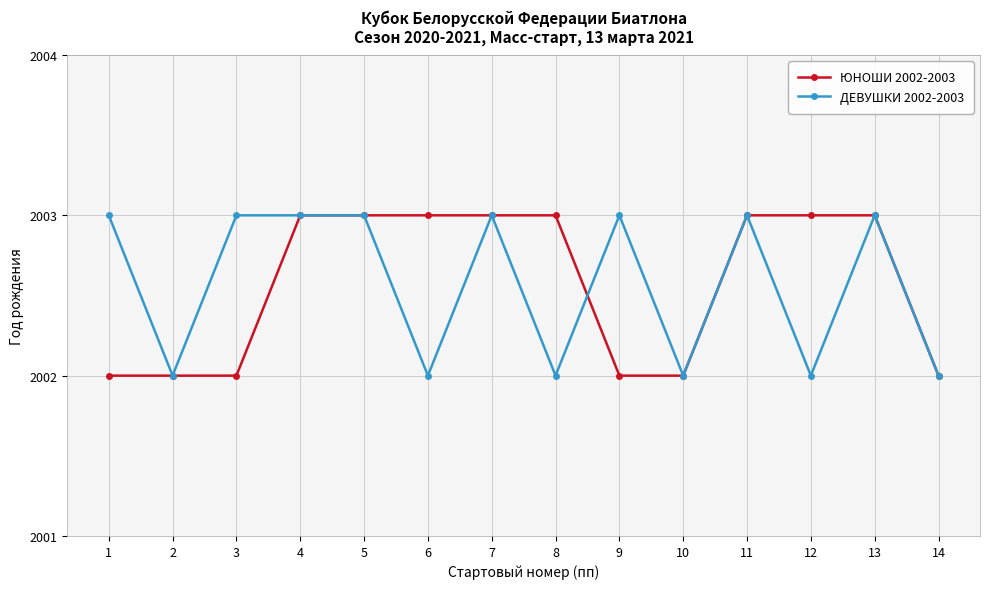

Is the value of ДЕВУШКИ 2002-2003 at 10 greater than the value of ЮНОШИ 2002-2003 at 11?

No